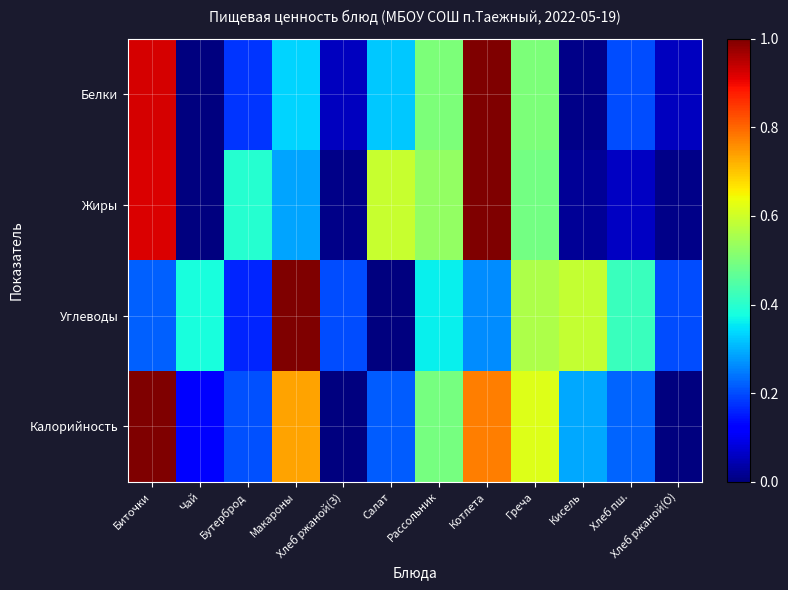

How many distinct data groups are displayed?

4